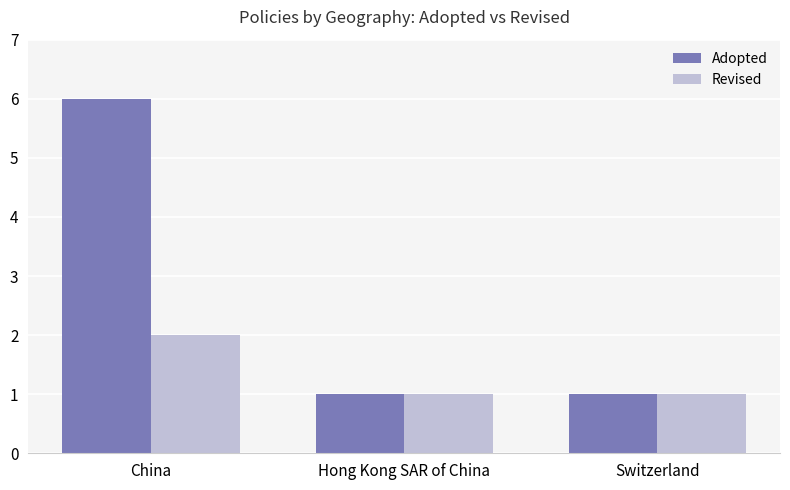

How many groups of bars are there?

3